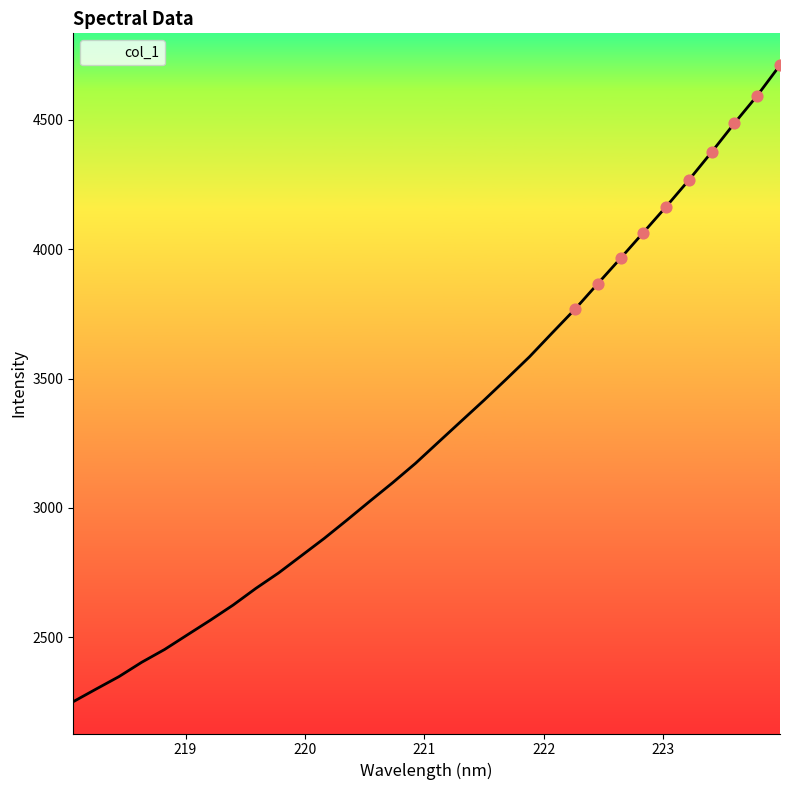

What is the smallest value displayed?

2251.9